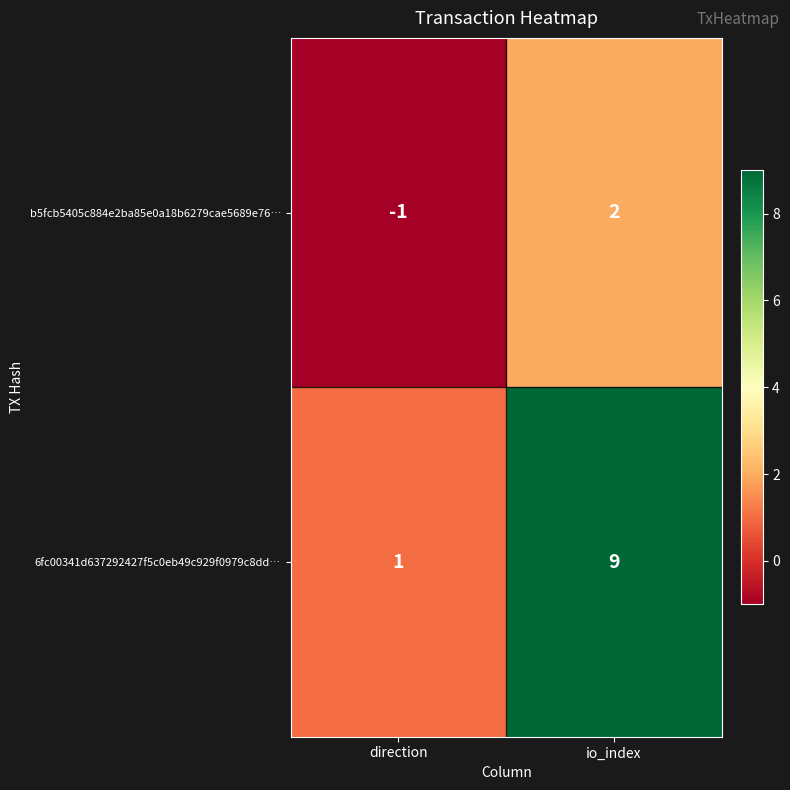

At how many categories does at least one series exceed 3?

1